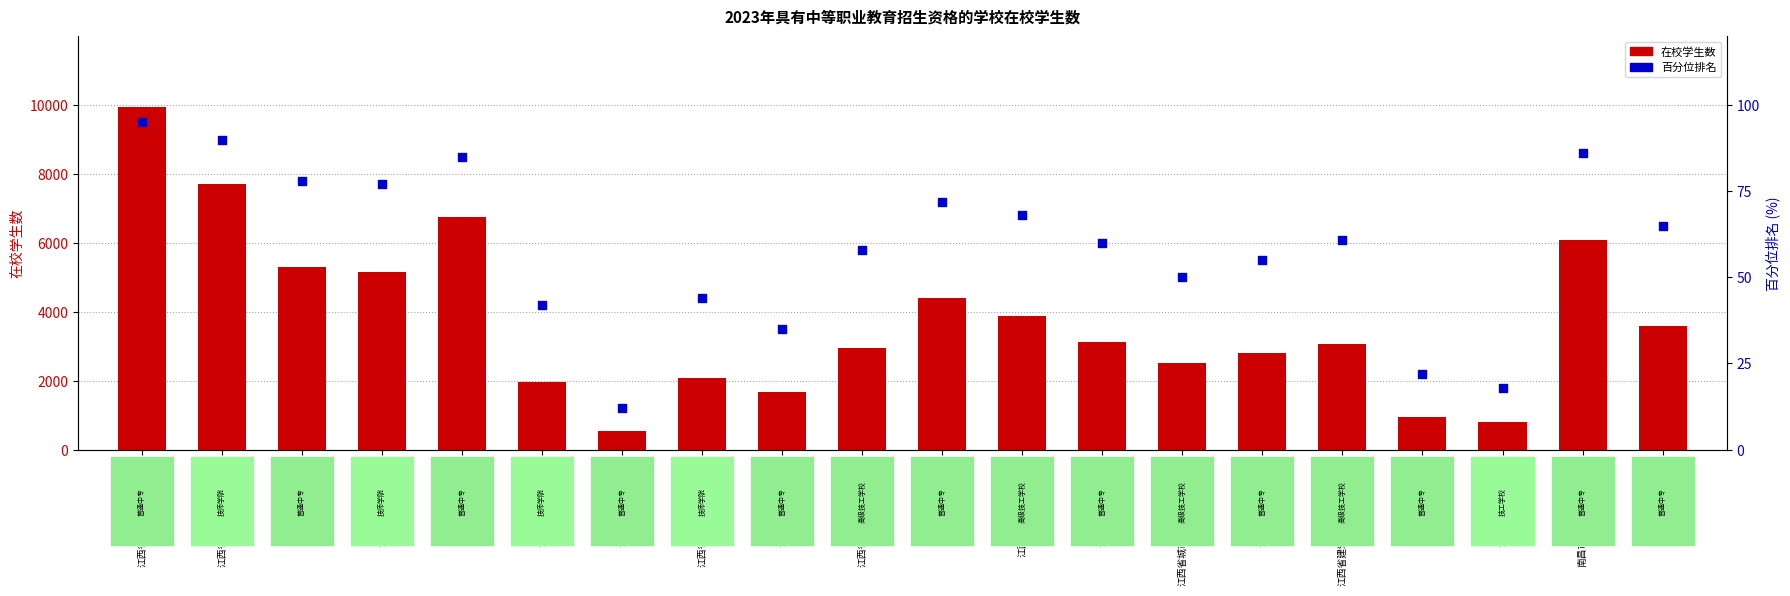

Is the value of 百分位排名 at 江西省建筑工程高级技工学校 greater than the value of 在校学生数 at 江西工程高级技工学校?

No